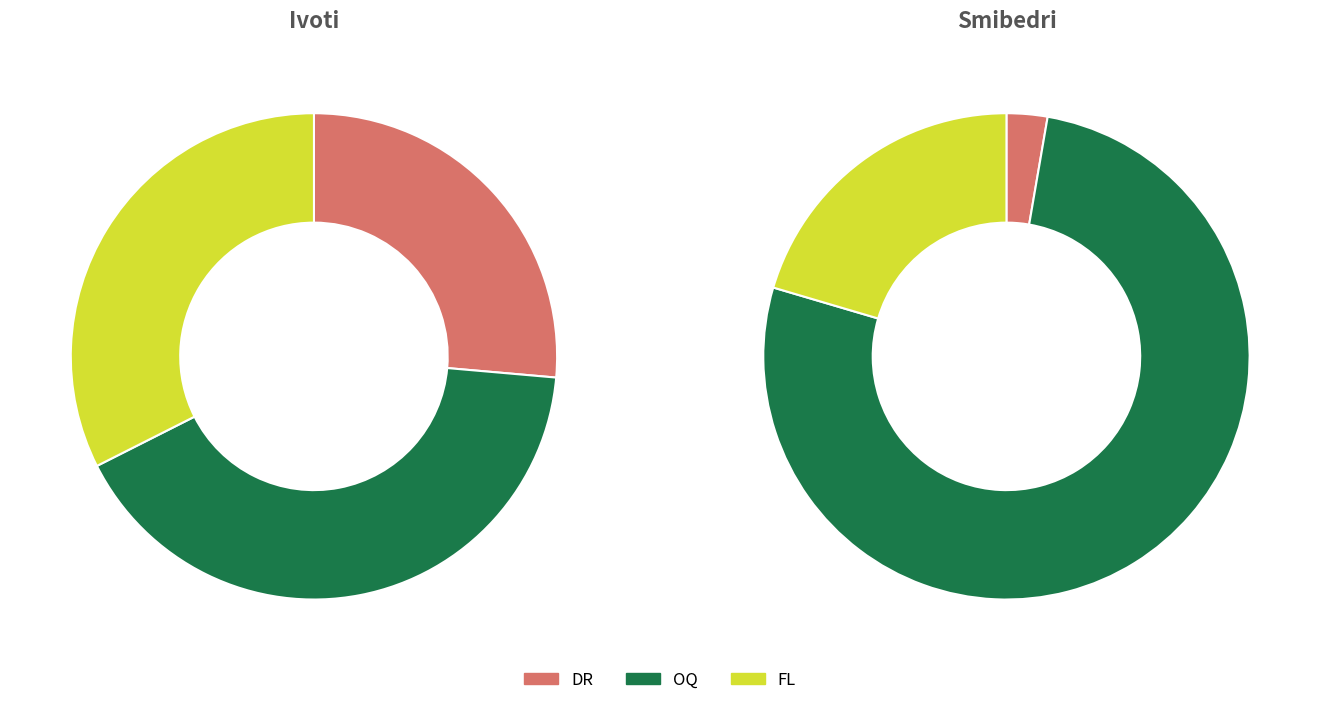

Which series changed the most between Ivoti and Smibedri?

DR